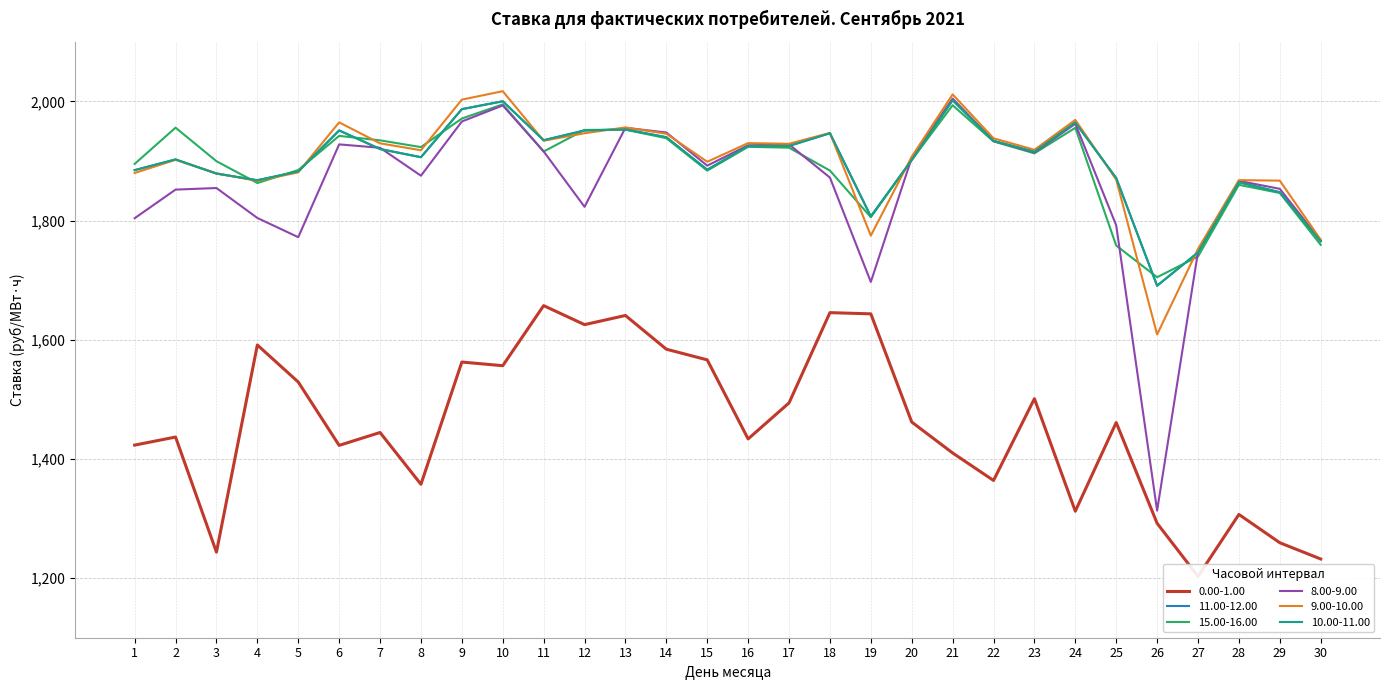

At which category is the sum across all series the highest?

10